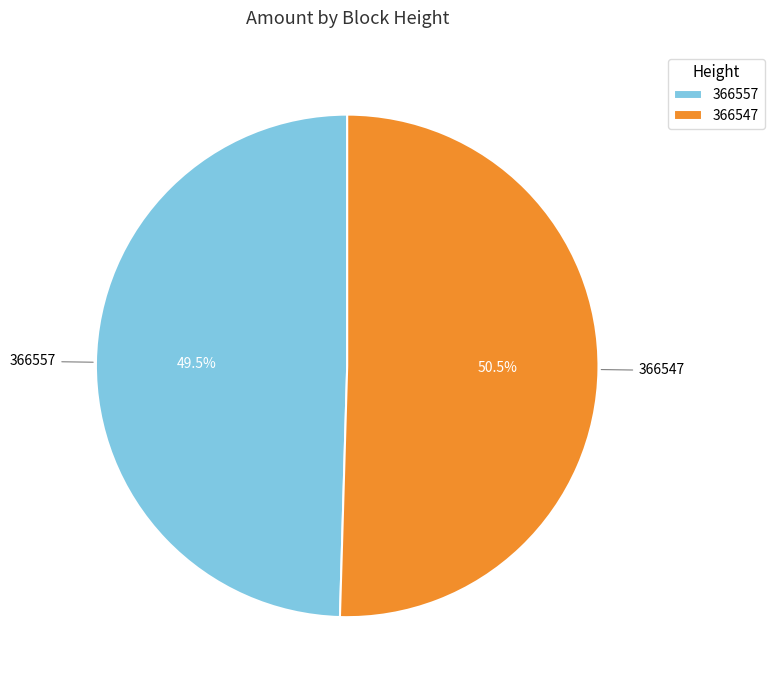

To the nearest percent, what is the difference between the 366557 and 366547 slice percentages?

1%